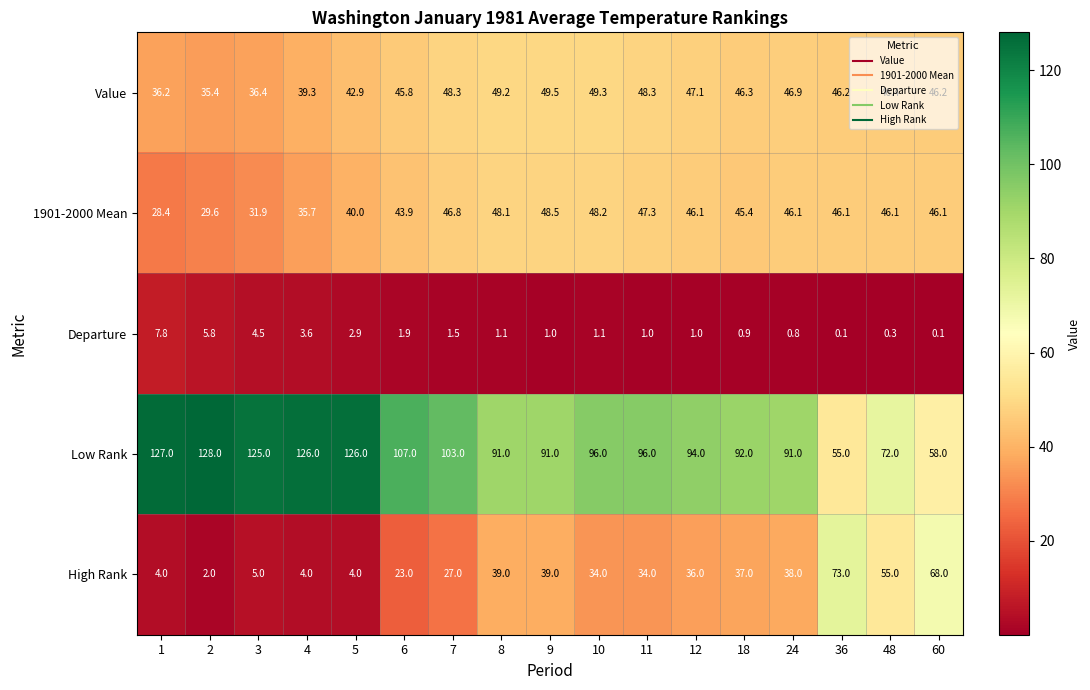

What is the difference between the maximum and minimum values in the 1901-2000 Mean series?

20.1